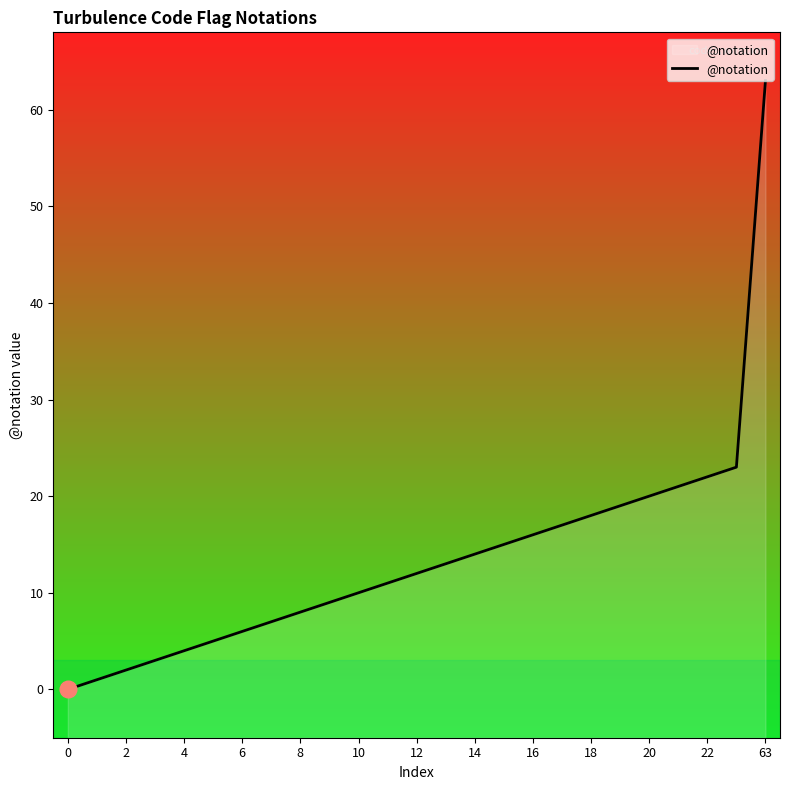

True or false: the data shows 5 at 8.

False